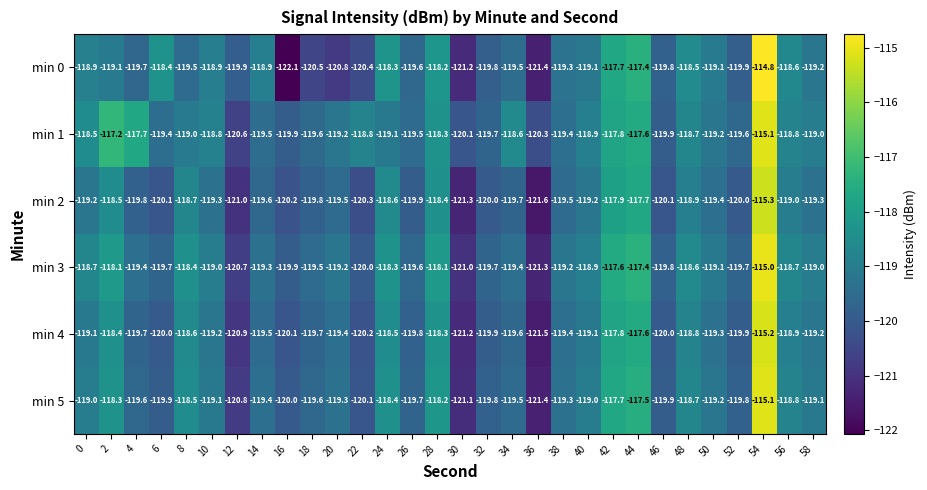

Which series changed the most between 22 and 34?

min 0